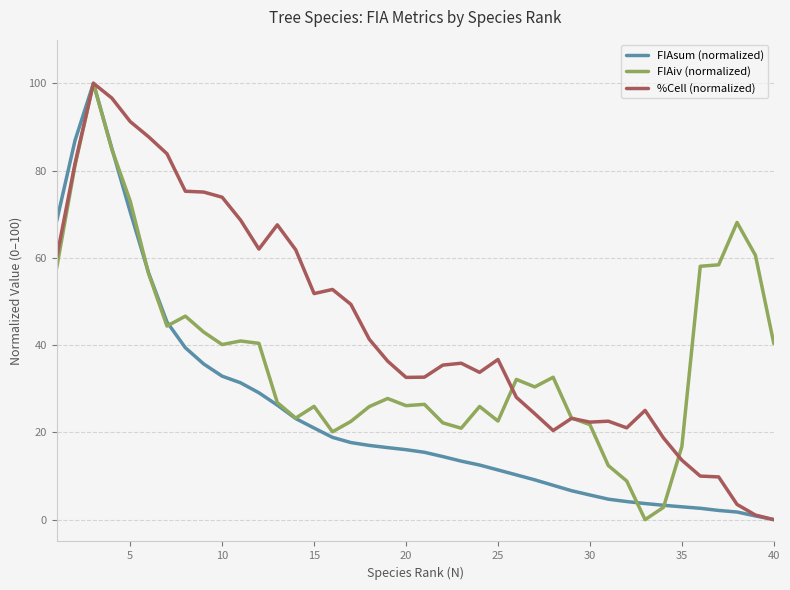

List the series in order of their overall mean, lowest first.

FIAsum (normalized), FIAiv (normalized), %Cell (normalized)